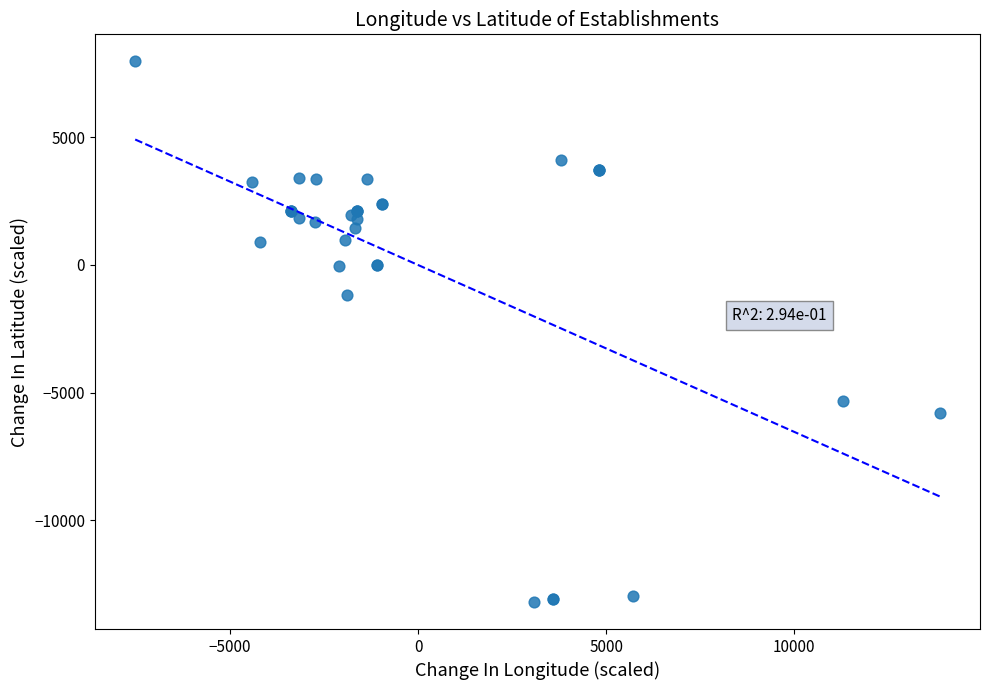

What Y value in the scatter plot is closest to -2614?

-1179.4